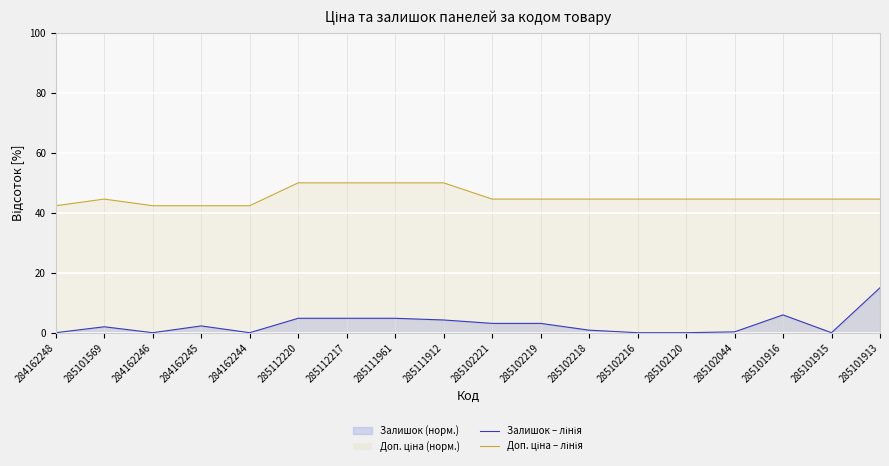

Between 285111961 and 285102216, which series saw the biggest shift?

Доп. ціна – лінія